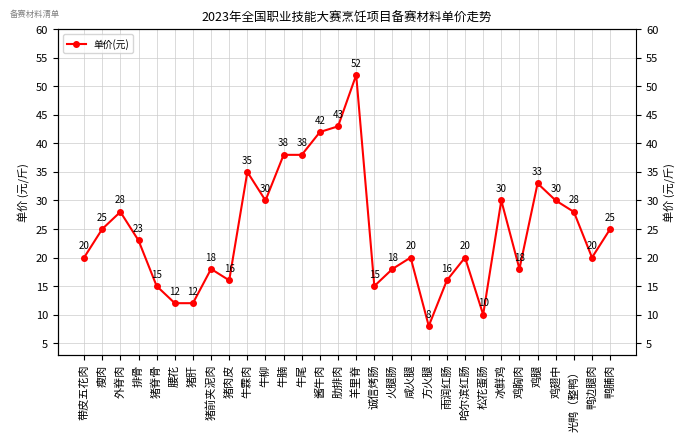

How many interior local peaks (higher than both neighbors) does the data have?

8